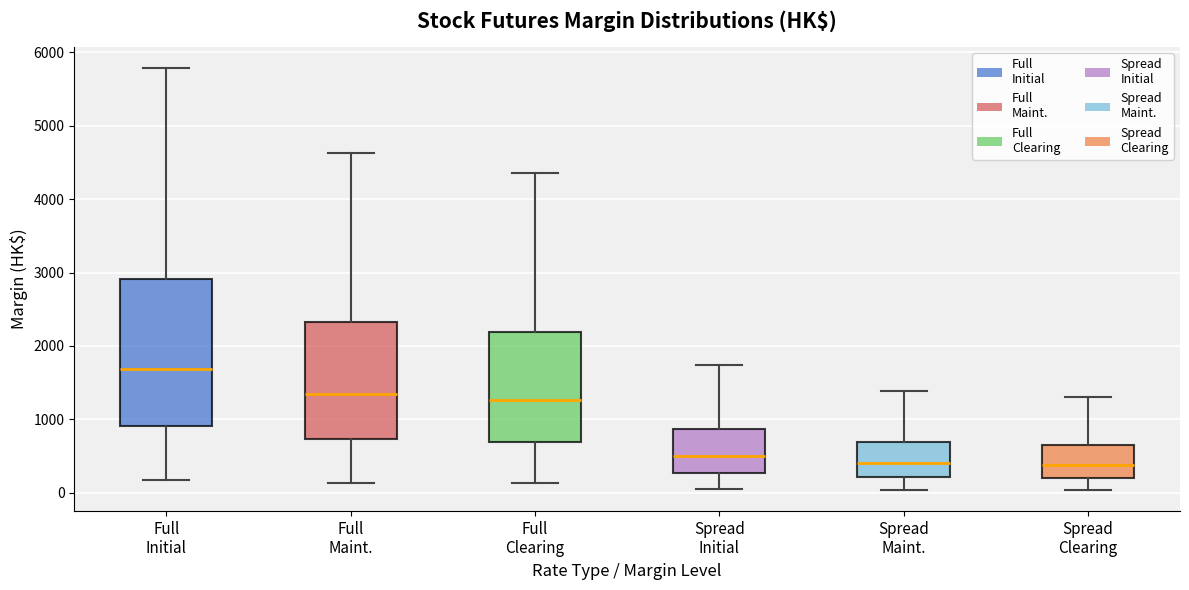

Reading left to right, transcribe this box plot: for each box, give where its median line is, the range the box spans, and where its two whiskers end, as read against the y-axis. The values are not printed on the chart, so give them approximately, as read against the axis.

Full Initial: median 1700, box 900 to 2900, whiskers 200 to 5800
Full Maint.: median 1400, box 700 to 2300, whiskers 100 to 4600
Full Clearing: median 1300, box 700 to 2200, whiskers 100 to 4400
Spread Initial: median 500, box 300 to 900, whiskers 100 to 1700
Spread Maint.: median 400, box 200 to 700, whiskers 0 to 1400
Spread Clearing: median 400, box 200 to 700, whiskers 0 to 1300